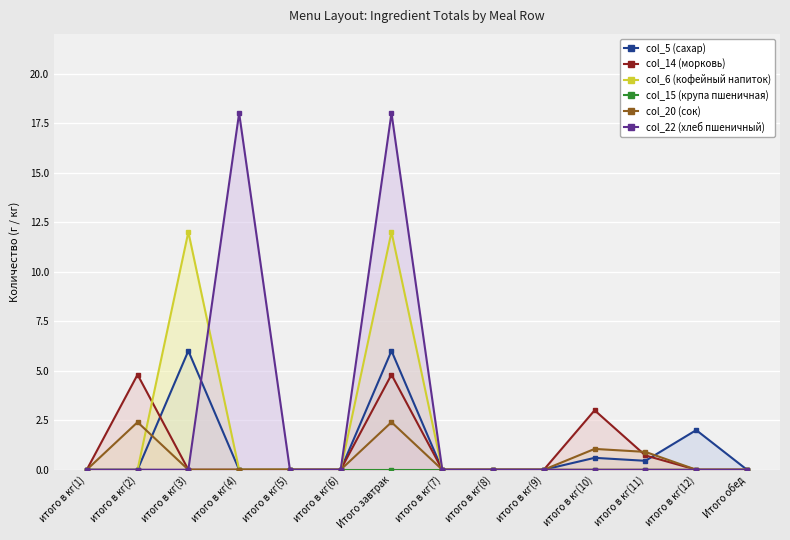

Which category has the lowest value in the col_20 (сок) series?

итого в кг(1)